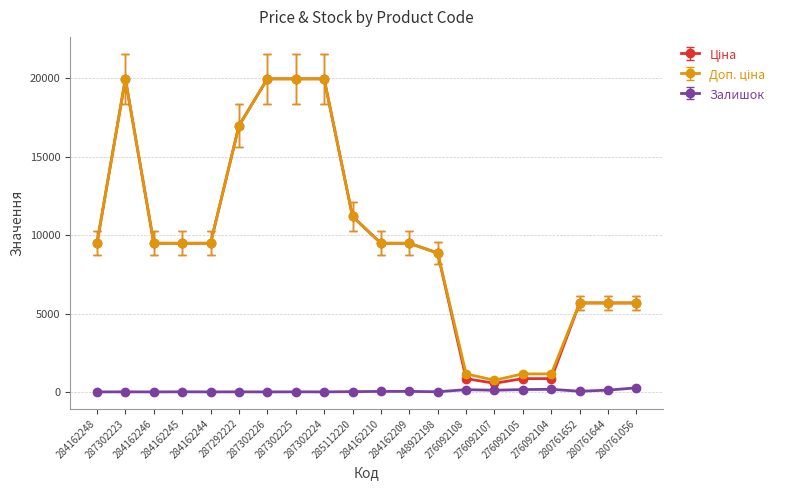

At how many categories does at least one series exceed 19518?

4